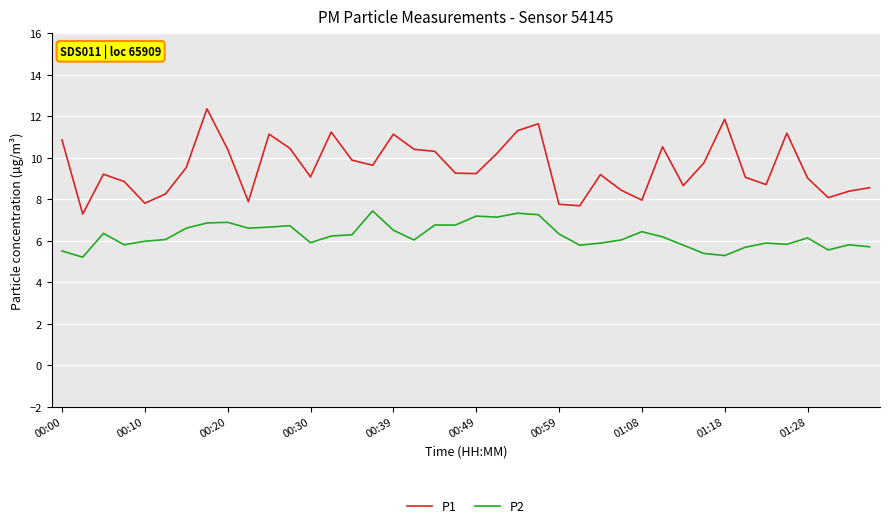

Rank the series by their average value, from lowest to highest.

P2, P1